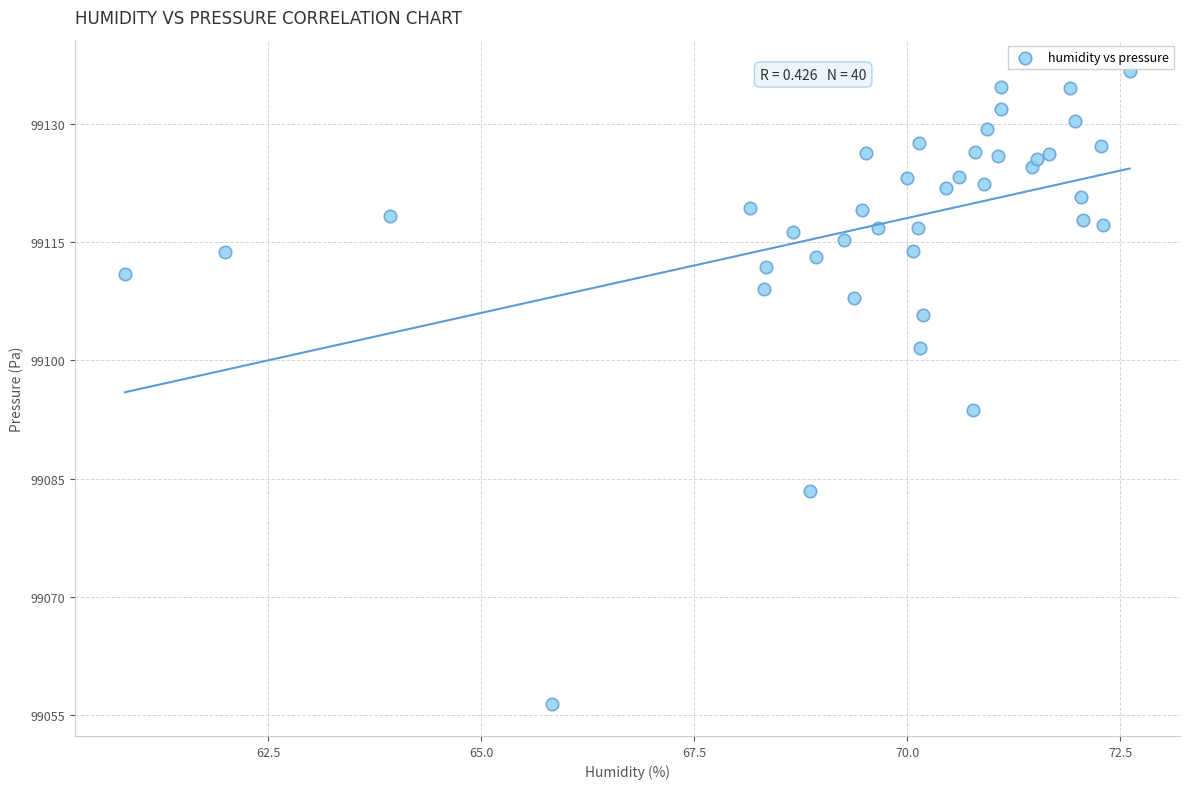

What Y value in the scatter plot is closest to 99096?

99093.7